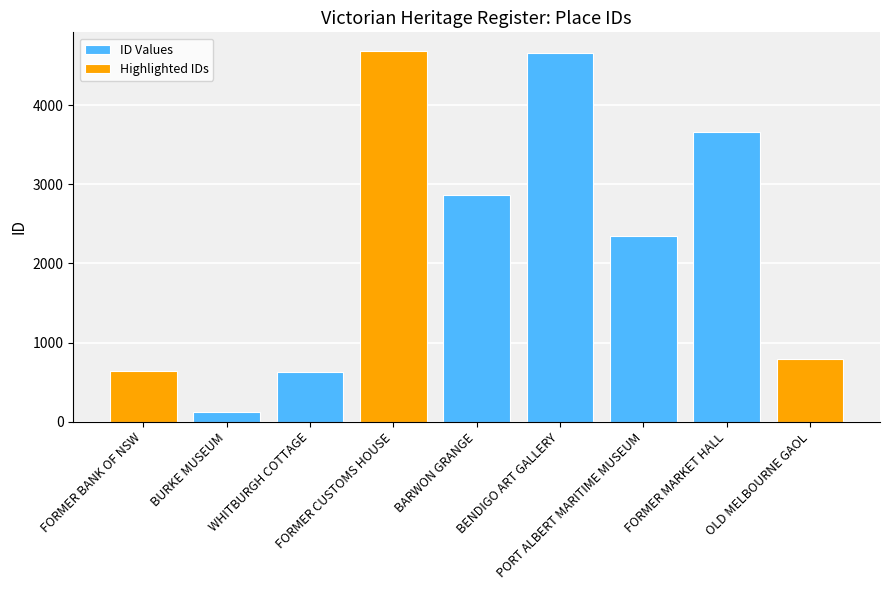

Approximately how many times larger is the value at BARWON GRANGE compared to FORMER CUSTOMS HOUSE?

0.6